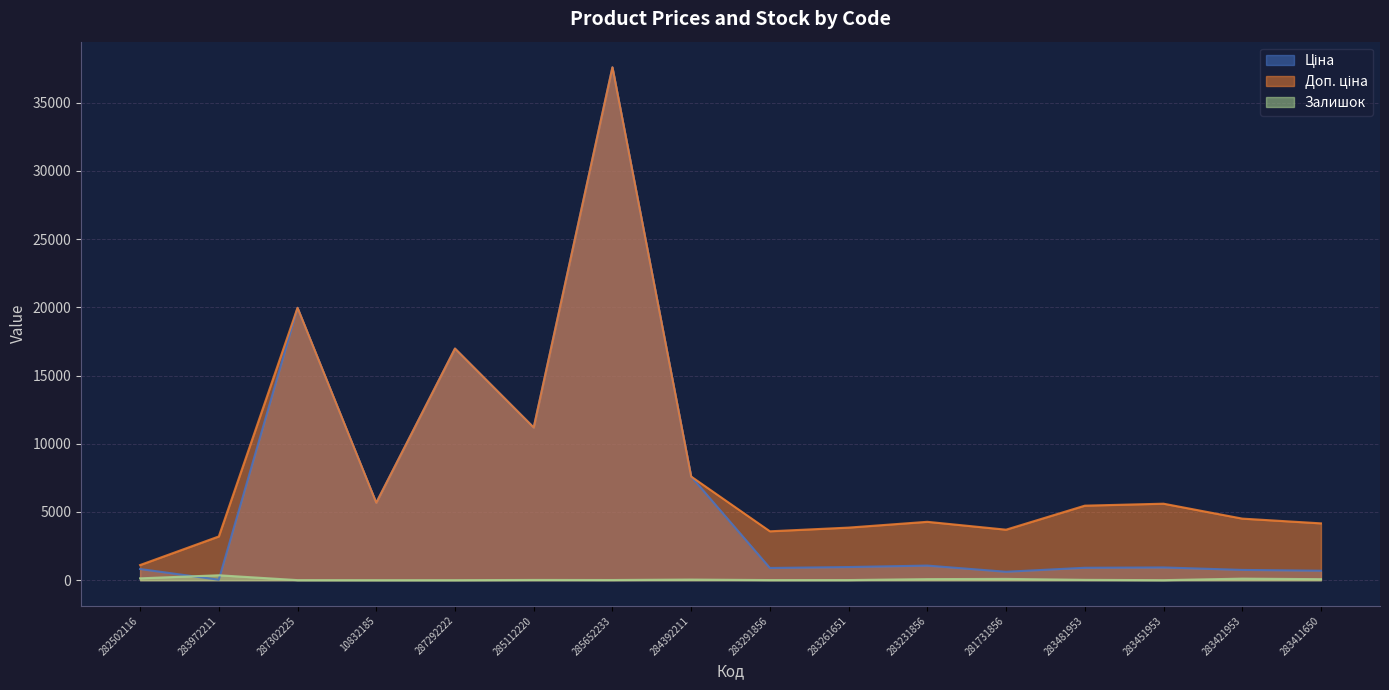

How many lines are shown in the chart?

3